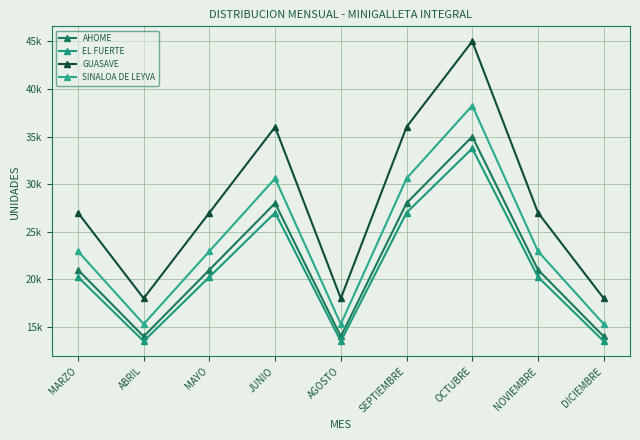

List the labels in order of EL FUERTE value, smallest first.

ABRIL, AGOSTO, DICIEMBRE, MARZO, MAYO, NOVIEMBRE, JUNIO, SEPTIEMBRE, OCTUBRE